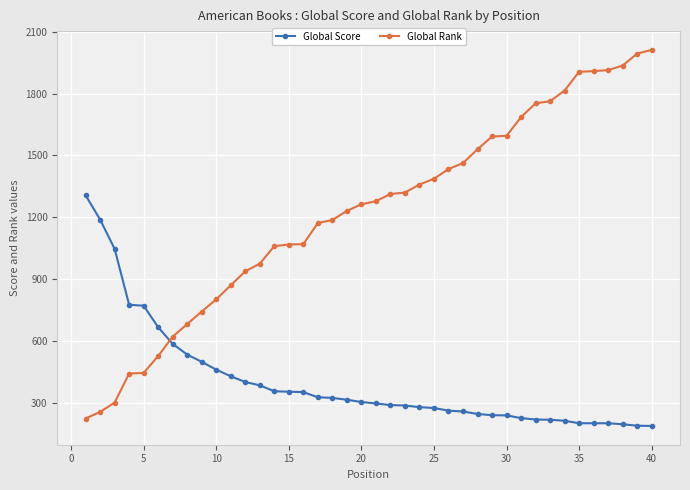

What is the sum of all Global Rank values?

48836